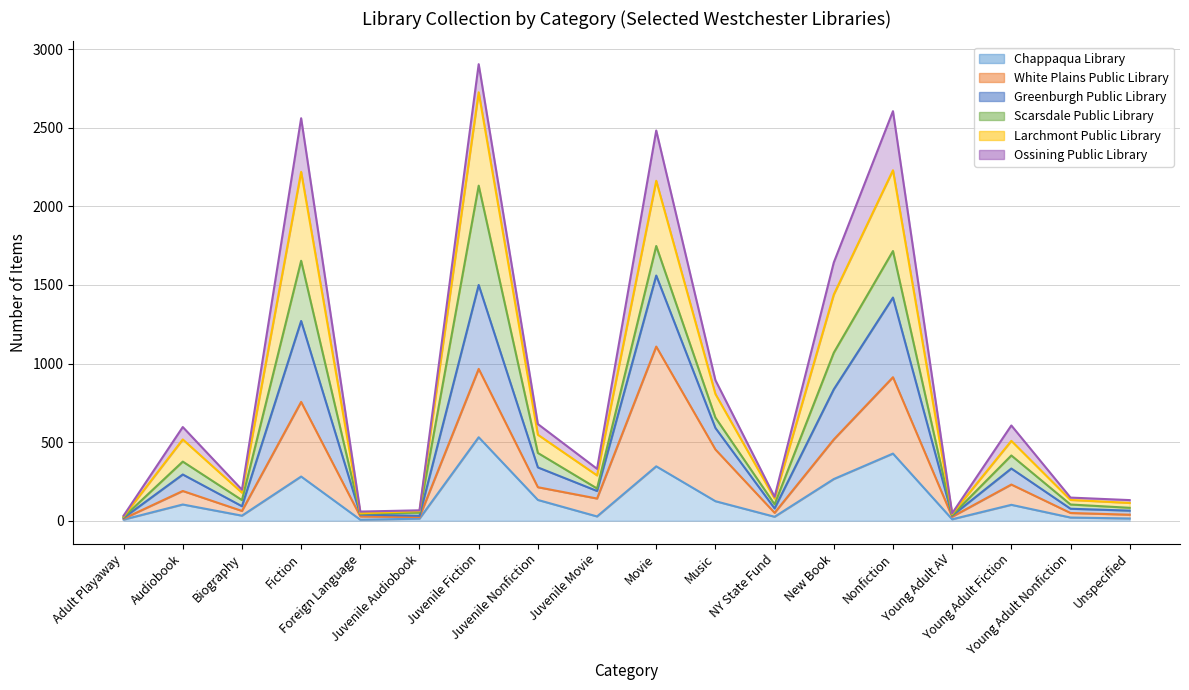

What is the maximum value for Chappaqua Library?

531